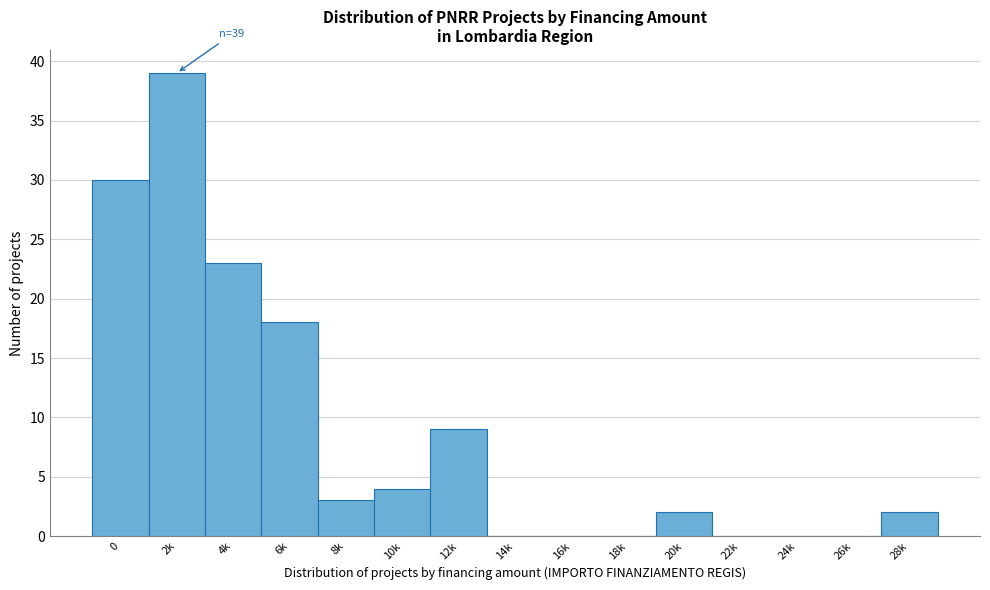

Reading left to right, what are all the values shown in this chart?

0=30	2k=39	4k=23	6k=18	8k=3	10k=4	12k=9	14k=0	16k=0	18k=0	20k=2	22k=0	24k=0	26k=0	28k=2